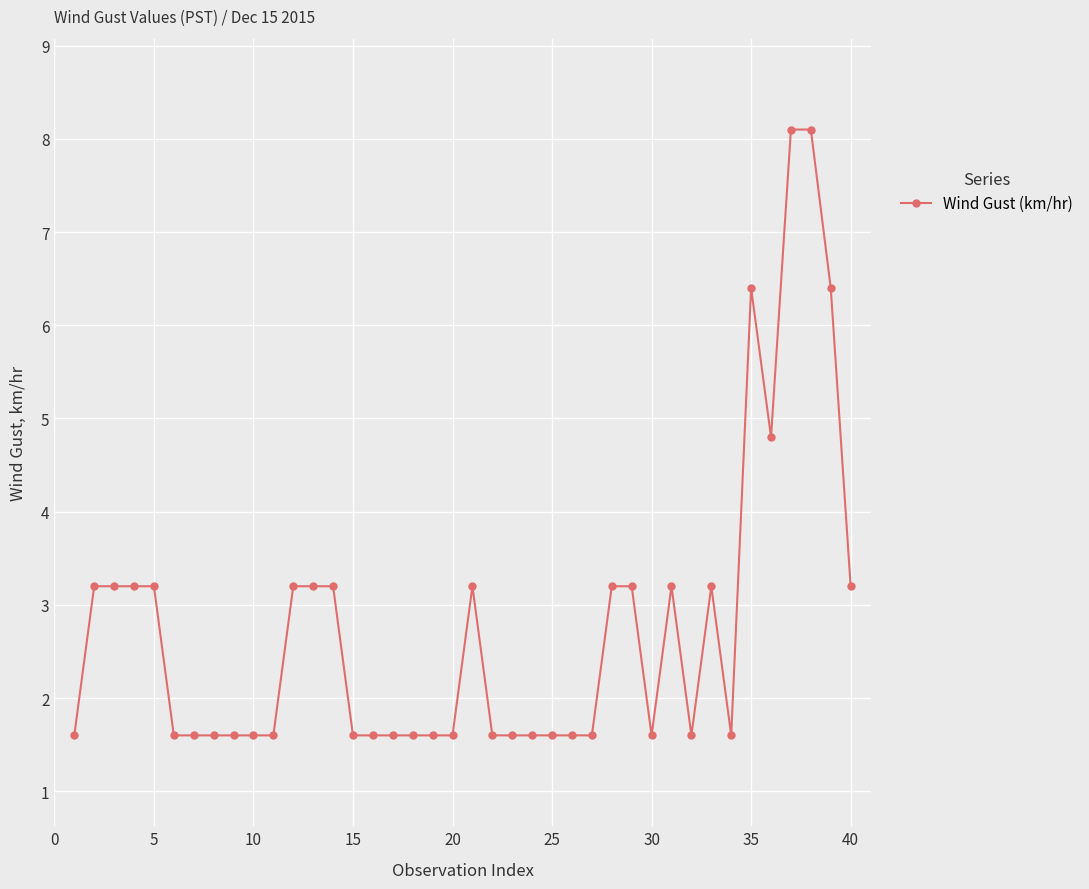

What is the maximum value shown in the chart?

8.1